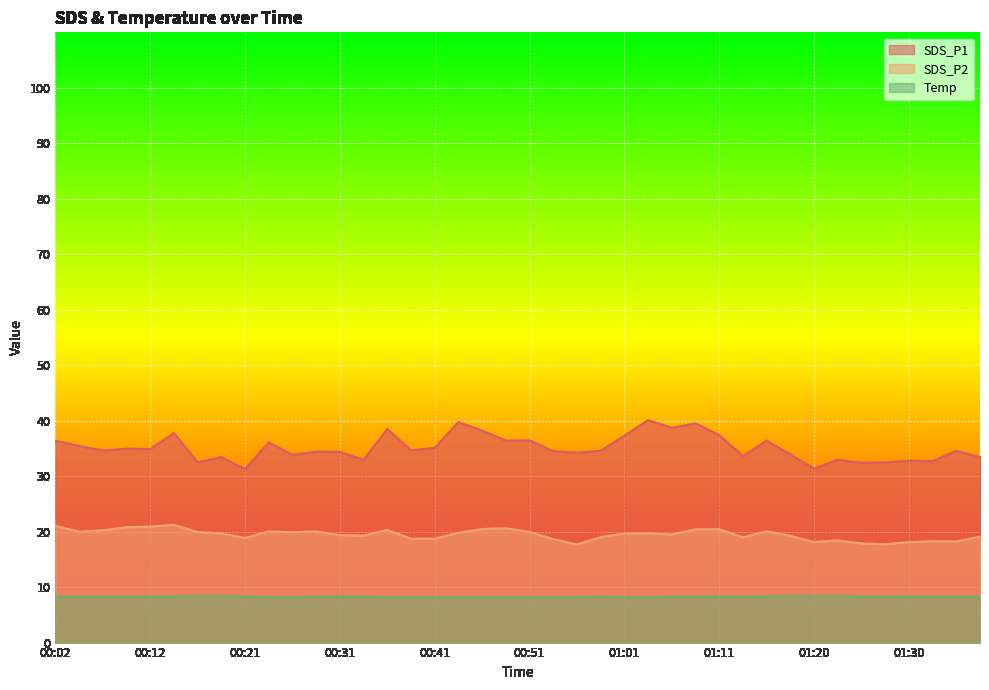

True or false: Temp has more than 0 points higher than both neighbors.

True